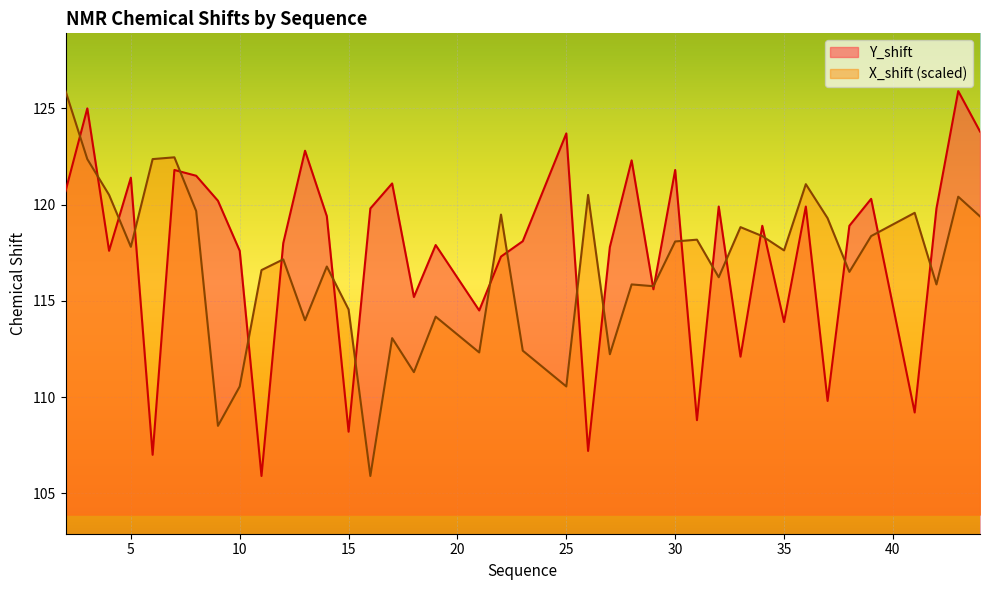

Rank the series by their average value, from lowest to highest.

X_shift (scaled), Y_shift